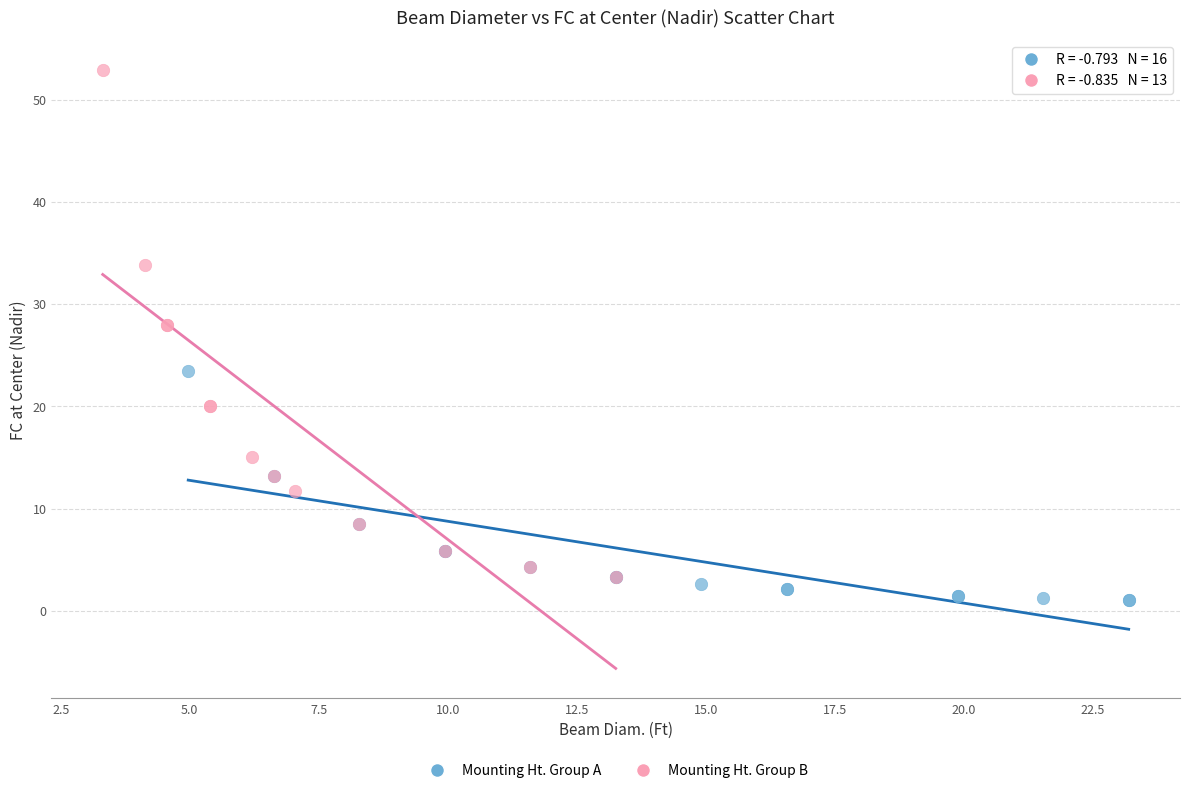

Which series contains the highest Y value?

Mounting Ht. Group B